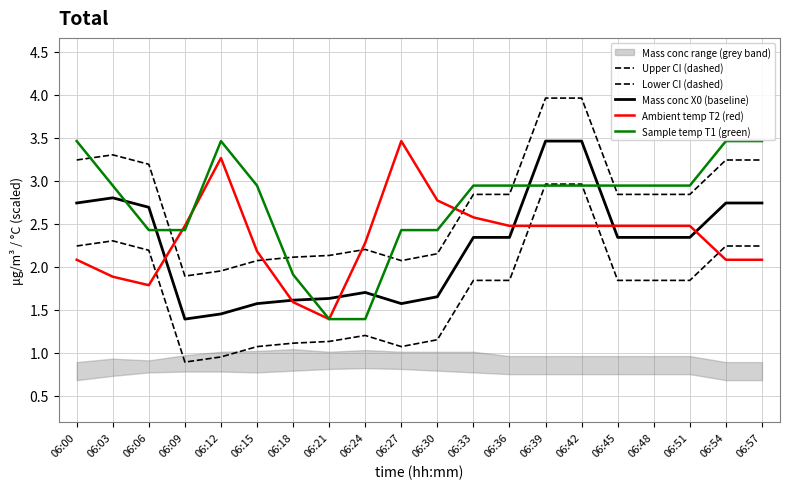

True or false: Ambient temp T2 (red) and Mass conc X0 (baseline) cross at least once.

True